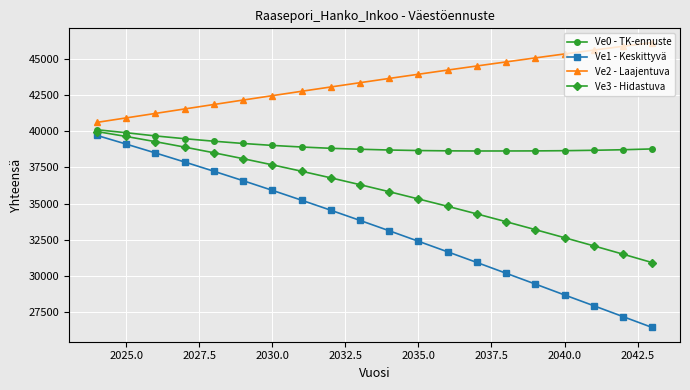

What is the value of the Ve1 - Keskittyvä point at the 18th from the left?

27926